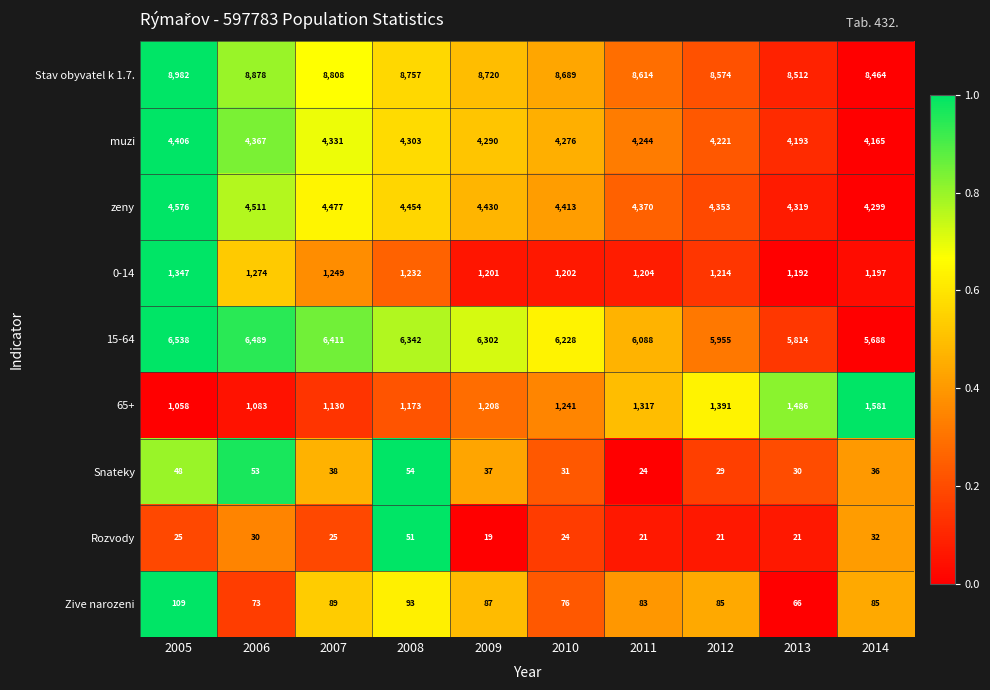

What is the difference between the zeny values at 2007 and 2008?

23